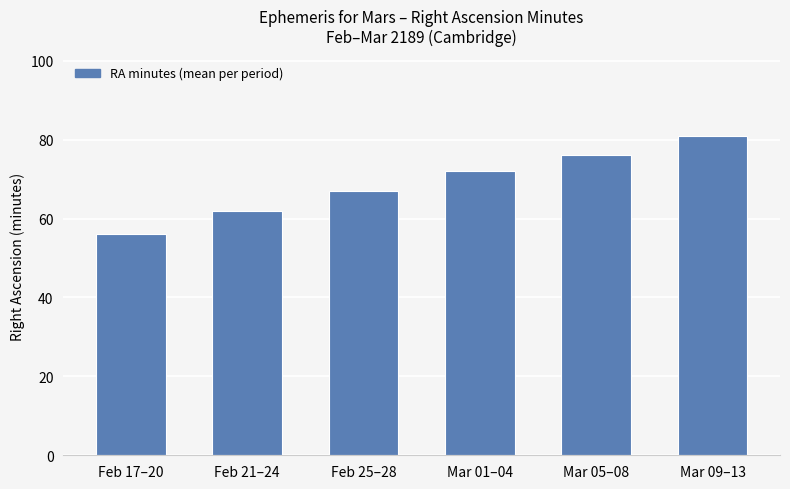

What is the label of the 2nd bar from the left?

Feb 21–24